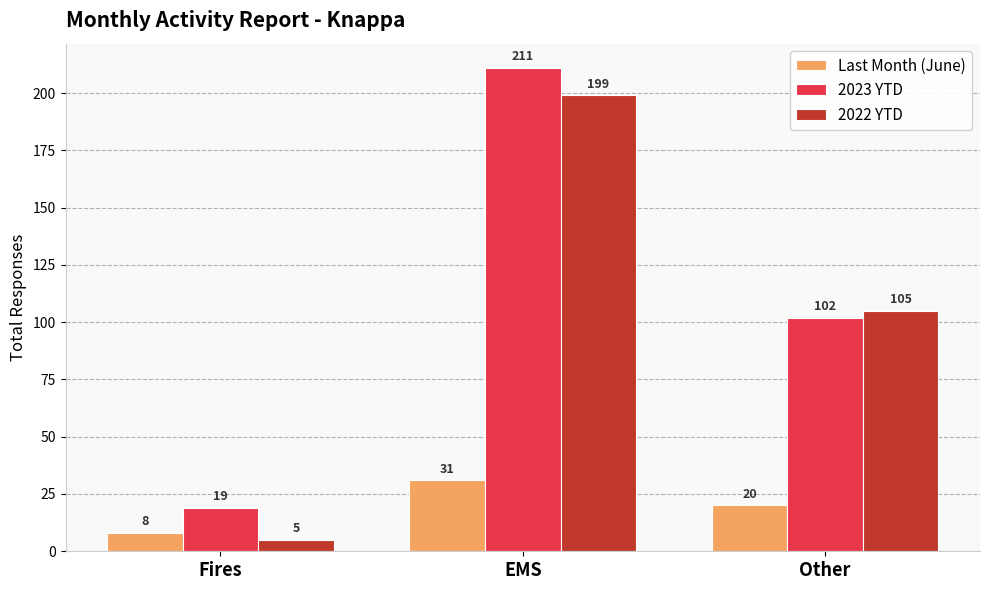

How many distinct data groups are displayed?

3